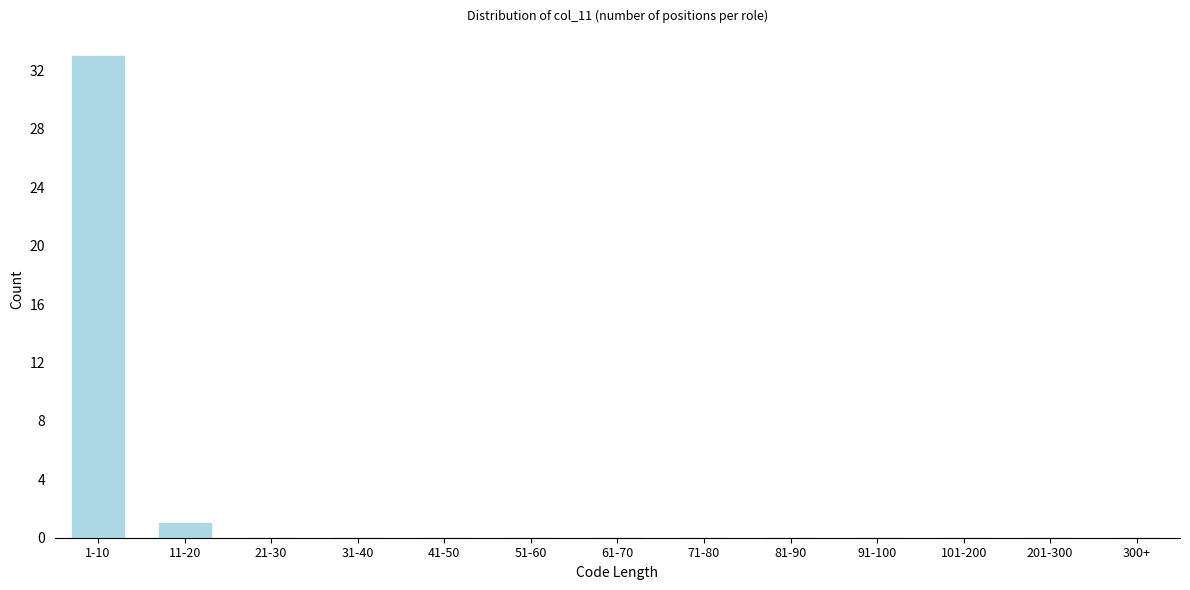

Reading left to right, what are all the values shown in this chart?

1-10=33	11-20=1	21-30=0	31-40=0	41-50=0	51-60=0	61-70=0	71-80=0	81-90=0	91-100=0	101-200=0	201-300=0	300+=0